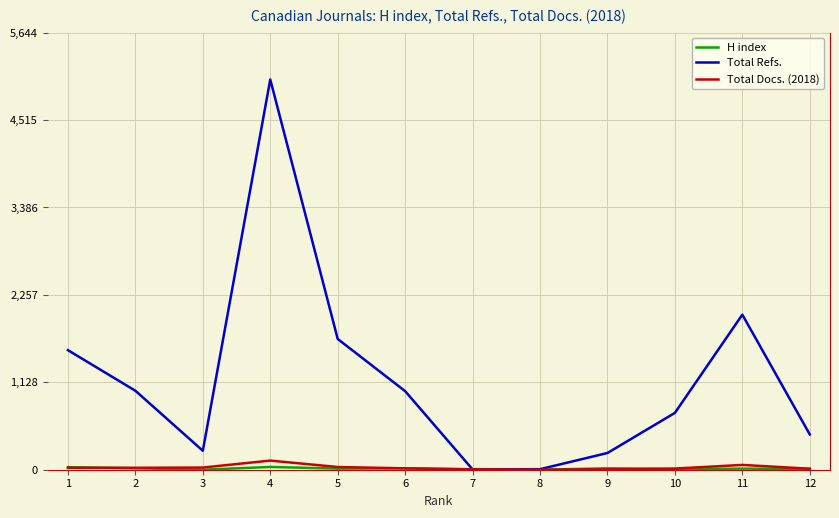

What is the highest value of the Total Refs. series?

5040